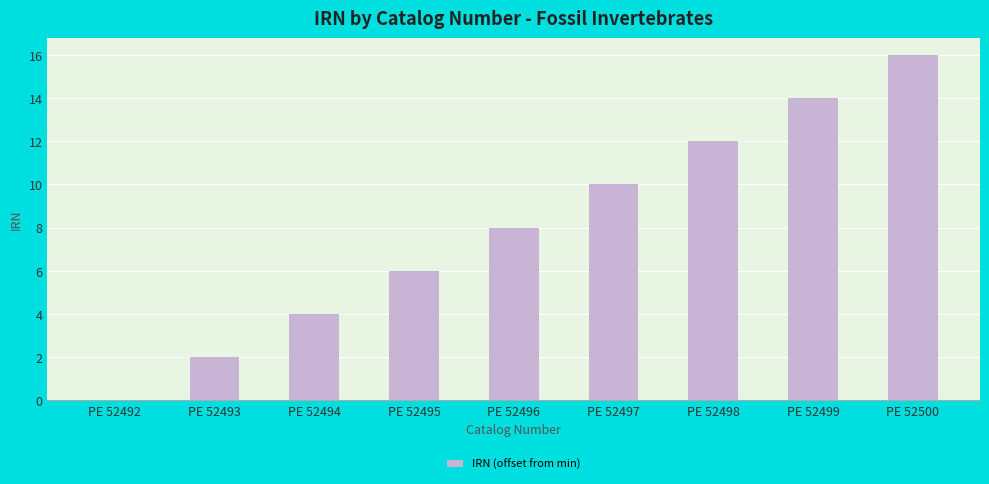

What is the sum of the values at PE 52499 and PE 52493?

16